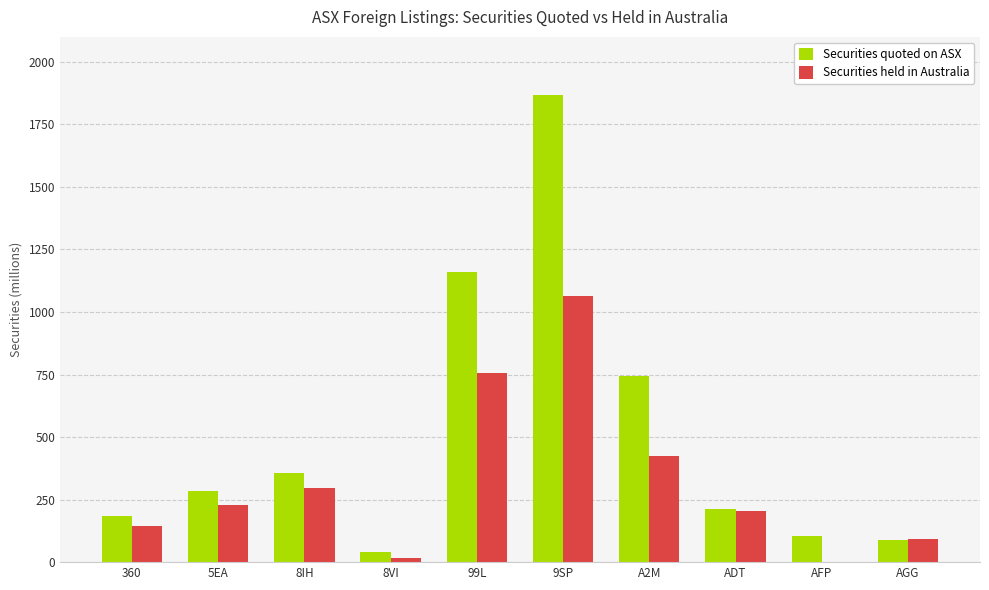

Which series changed the most between 8IH and A2M?

Securities quoted on ASX